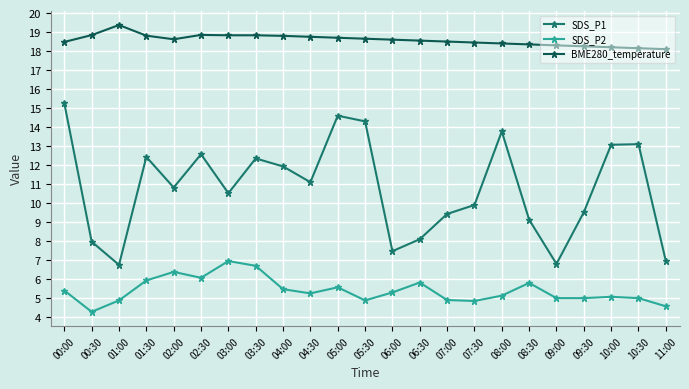

Where does the SDS_P2 series first go above 5?

00:00